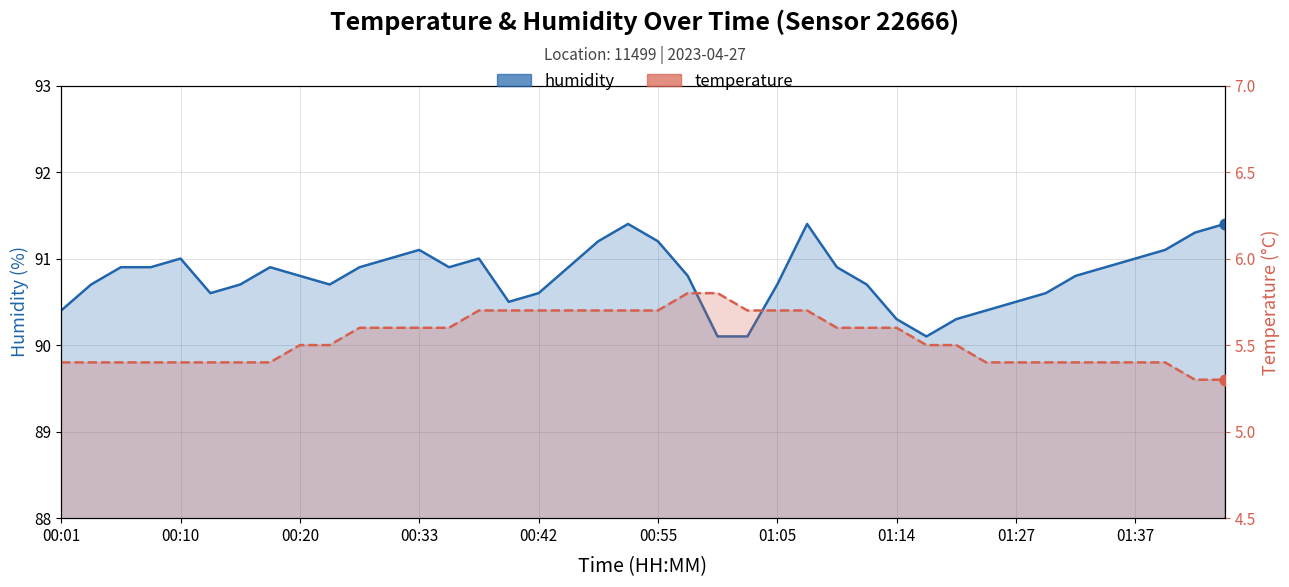

What are all the series names shown in the legend?

humidity, temperature